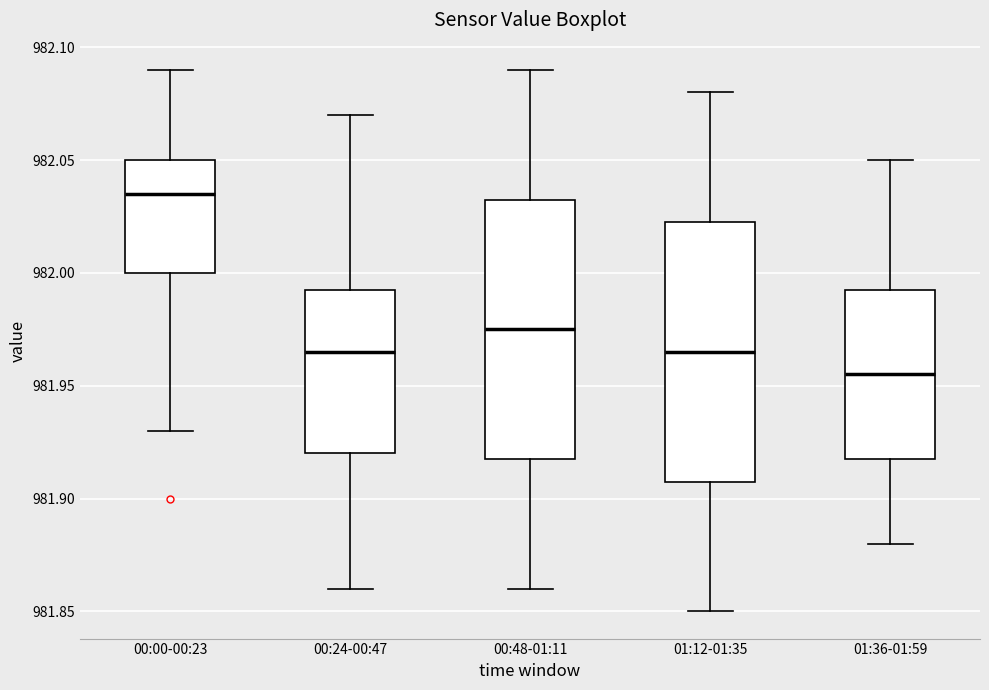

Which box's median line is the highest?

00:00-00:23